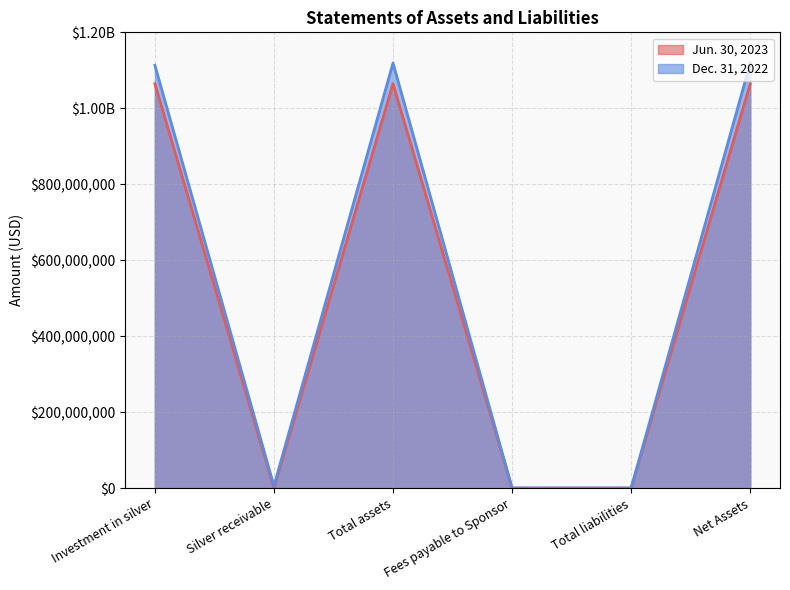

Is it true that Dec. 31, 2022 equals 156118 at Fees payable to Sponsor?

False